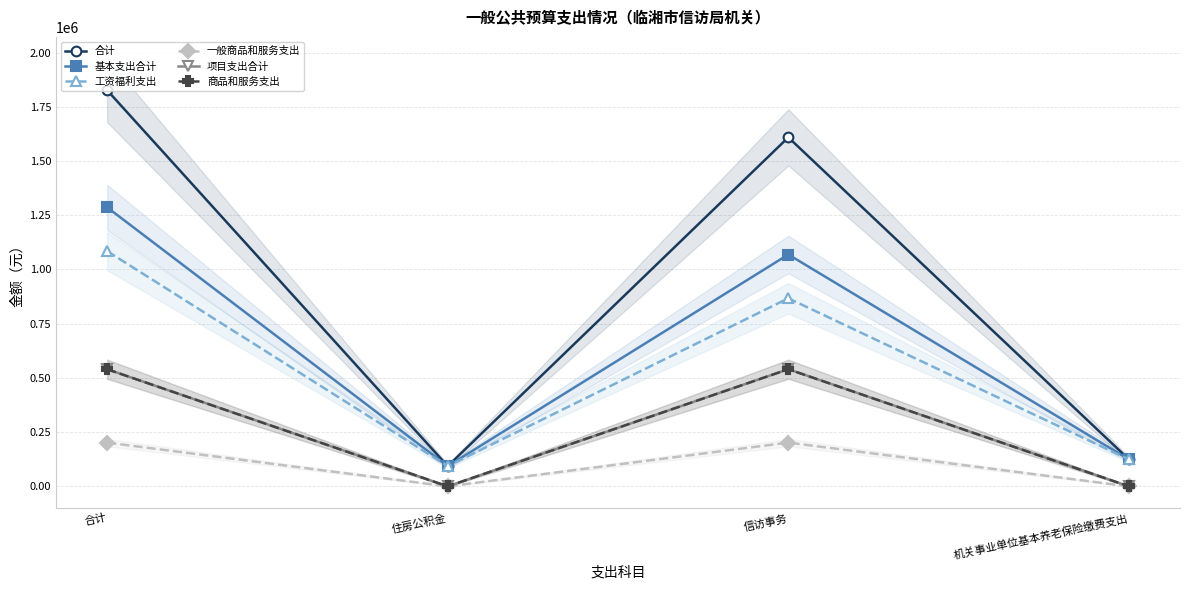

What is the minimum value for 合计?

93174.2